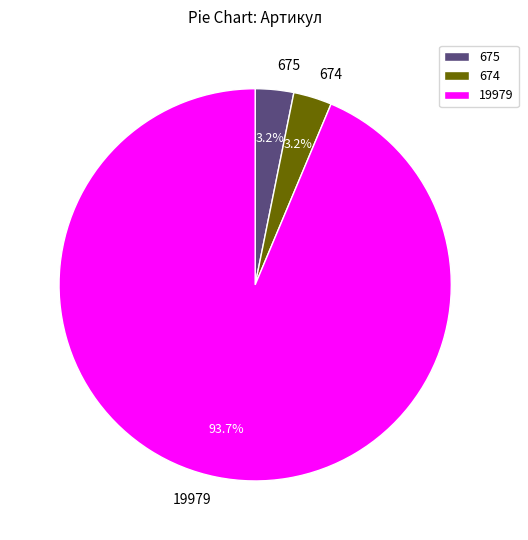

Which category has the biggest portion of the pie?

19979